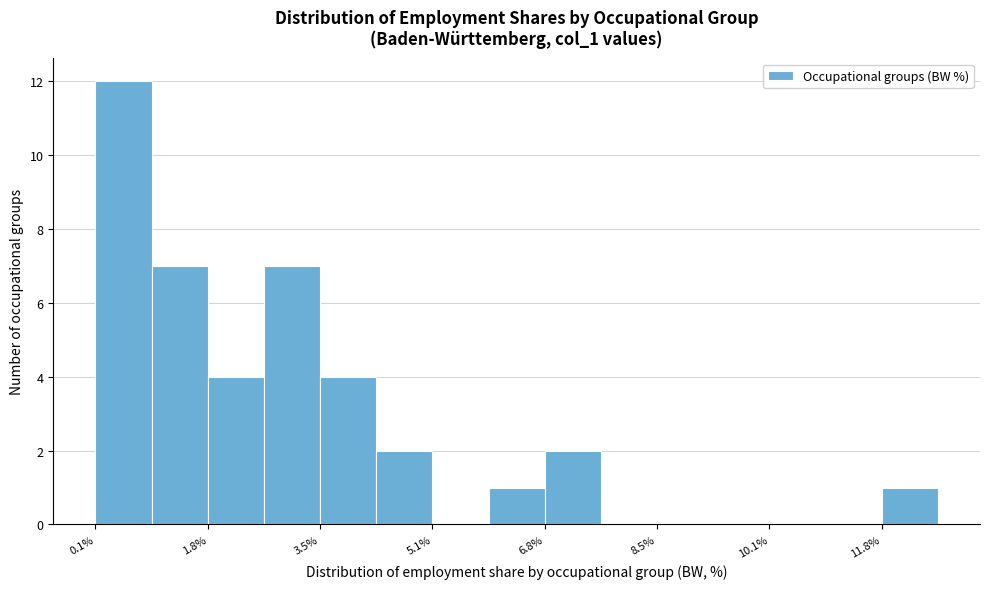

What is the height of the bar covering 1.0 to 1.8 on the x-axis? Neither the bar edges nor the heights are printed on the chart, so give them approximately, as read against the axes.

7